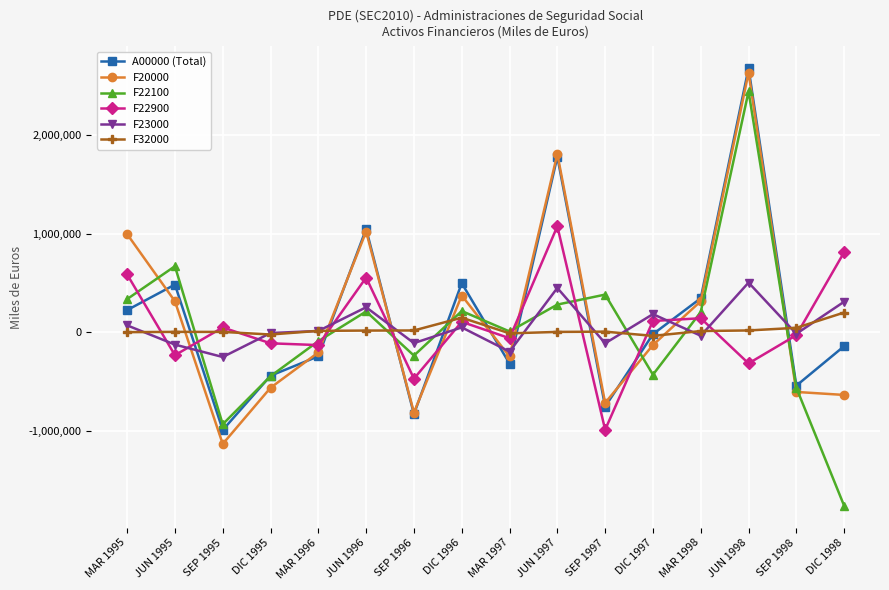

What is the label of the 16th point from the right?

MAR 1995